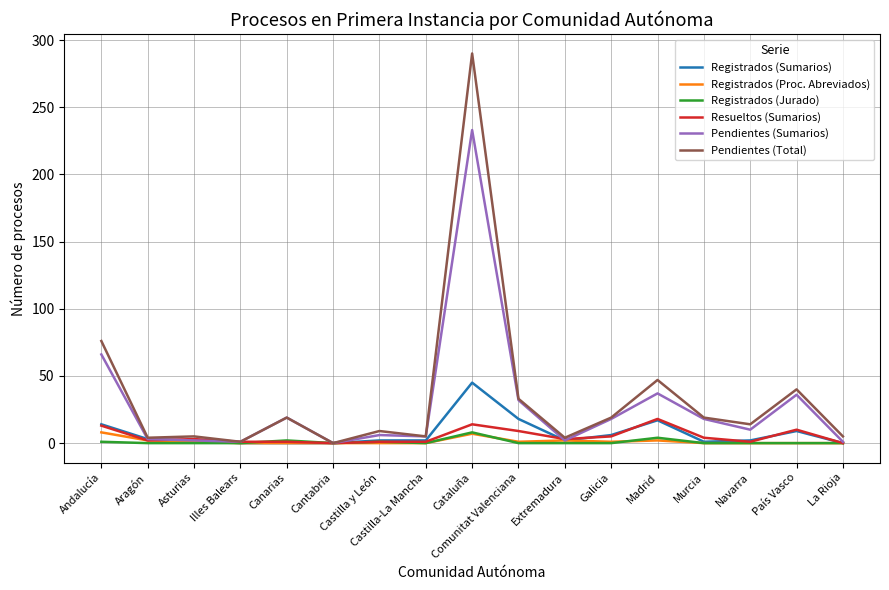

Is it true that Pendientes (Sumarios) equals 233 at Cataluña?

True